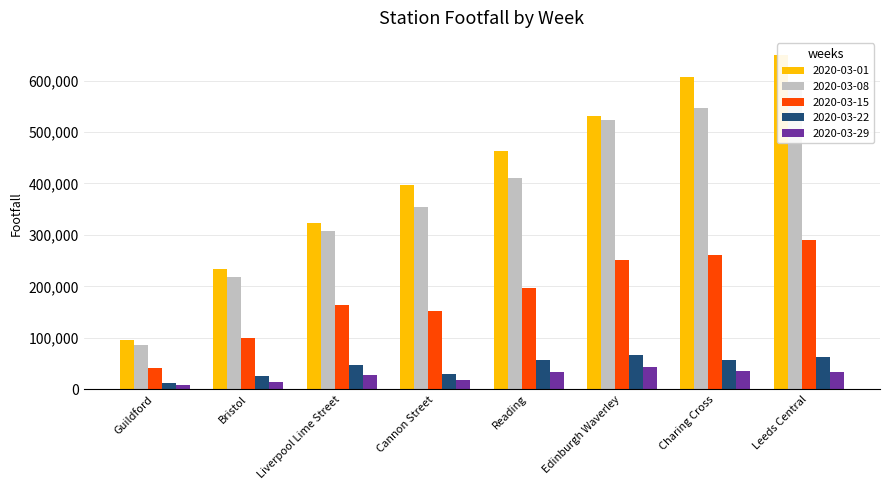

At which category does the chart reach its peak across all series?

Leeds Central